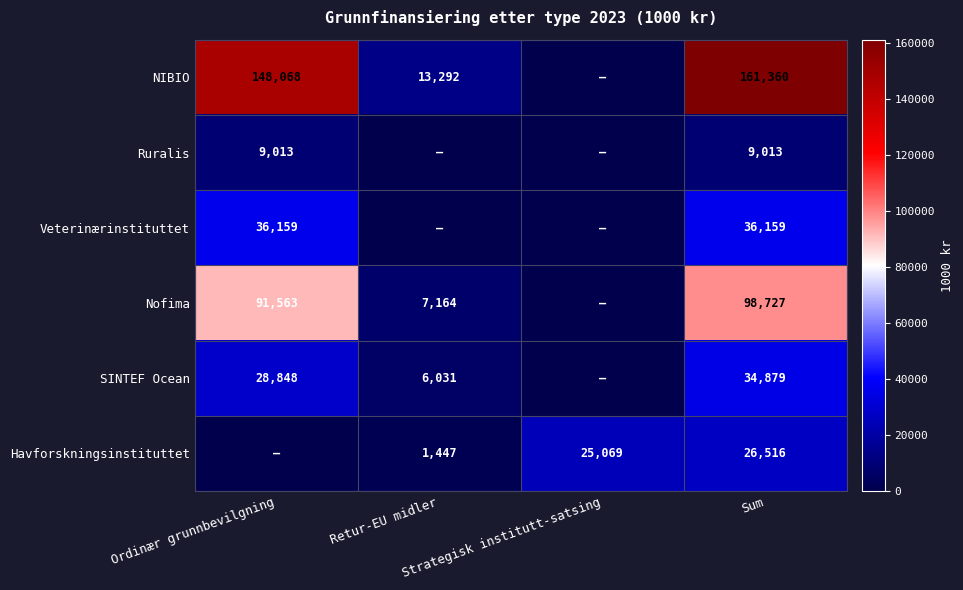

Rank the categories by Veterinærinstituttet value from highest to lowest.

Ordinær grunnbevilgning, Sum, Retur-EU midler, Strategisk institutt-satsing